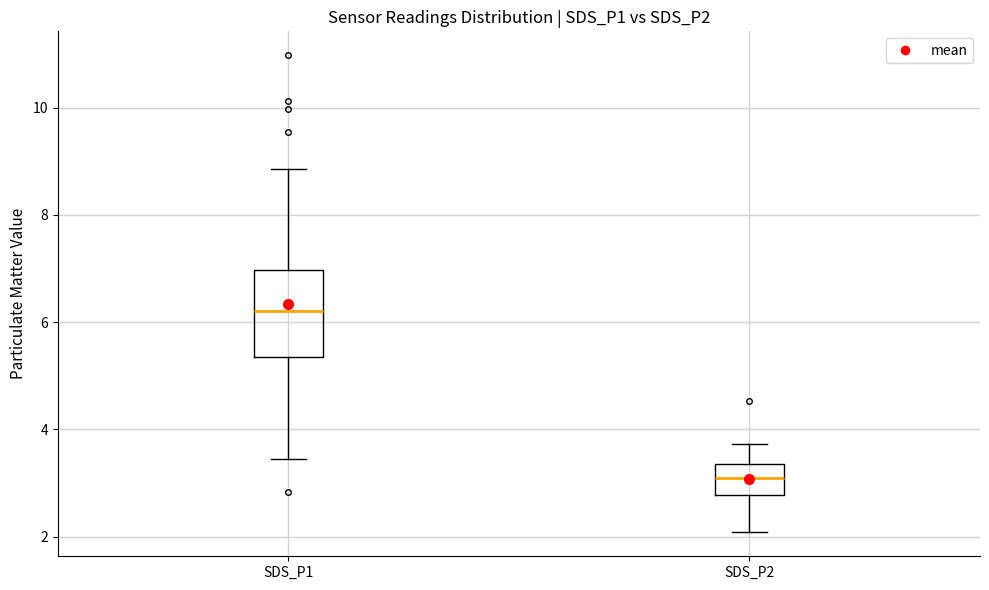

Comparing the boxes themselves (not the whiskers), which one is the tallest?

SDS_P1